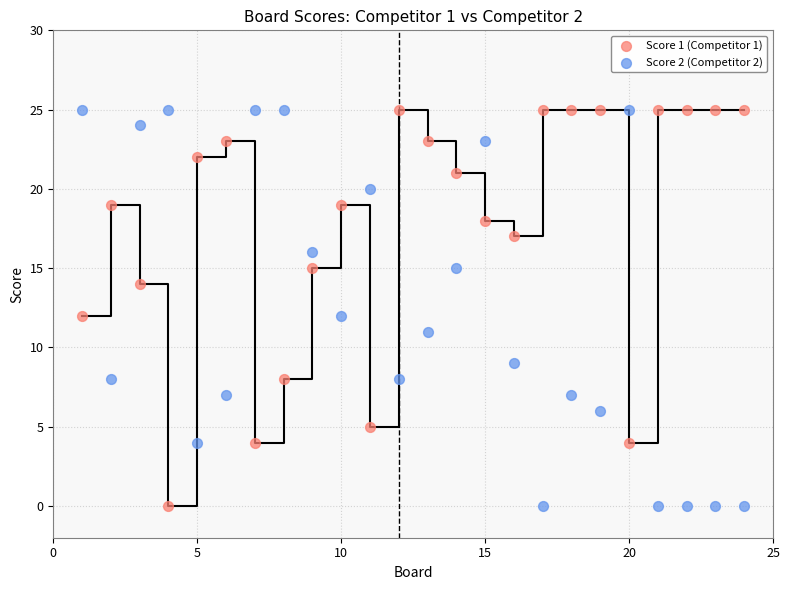

What is the X range (max minus min) for the scatter plot?

23